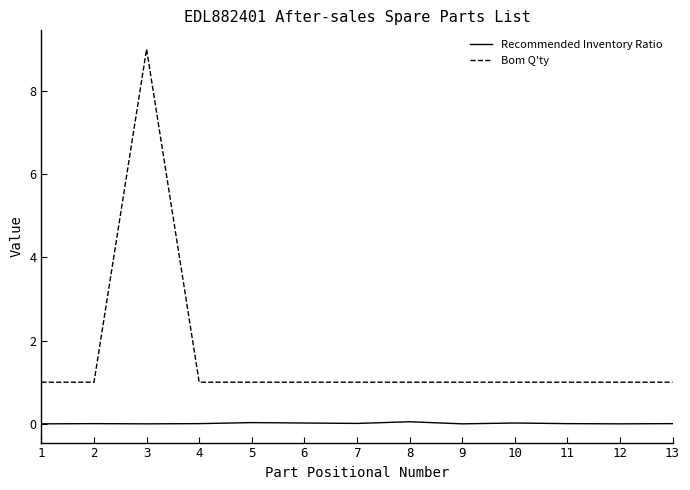

The Recommended Inventory Ratio series shows 0.0 at 4. True or false?

True